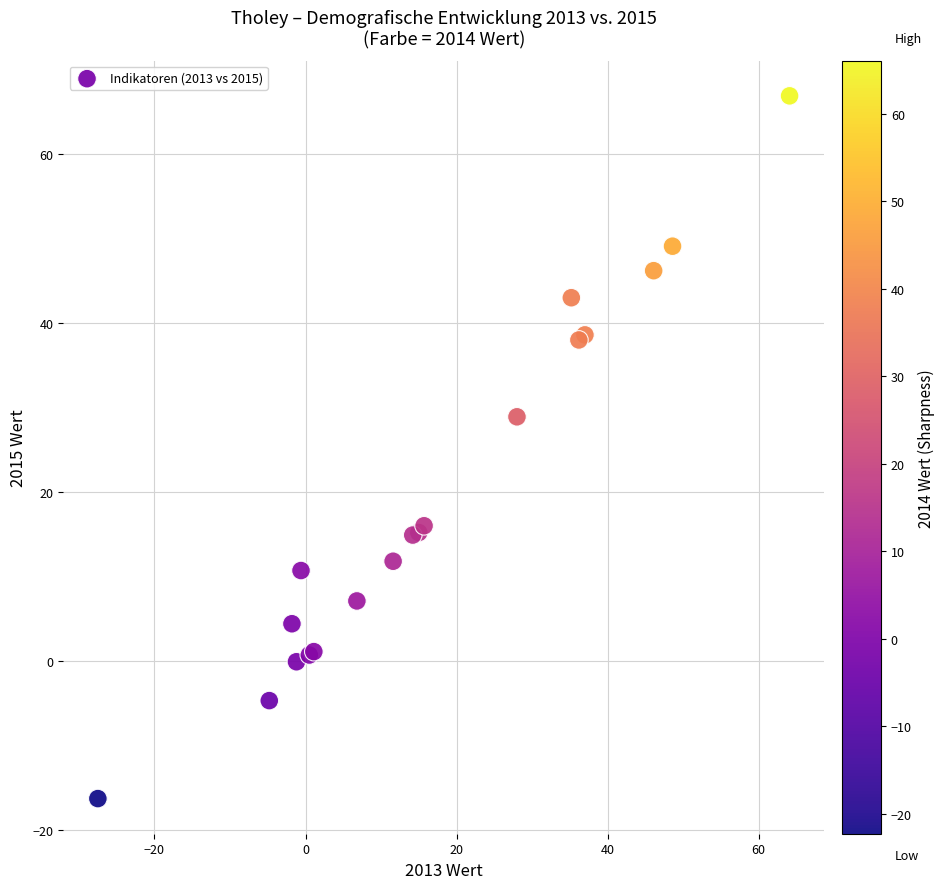

What Y value in the scatter plot is closest to 25?

28.9